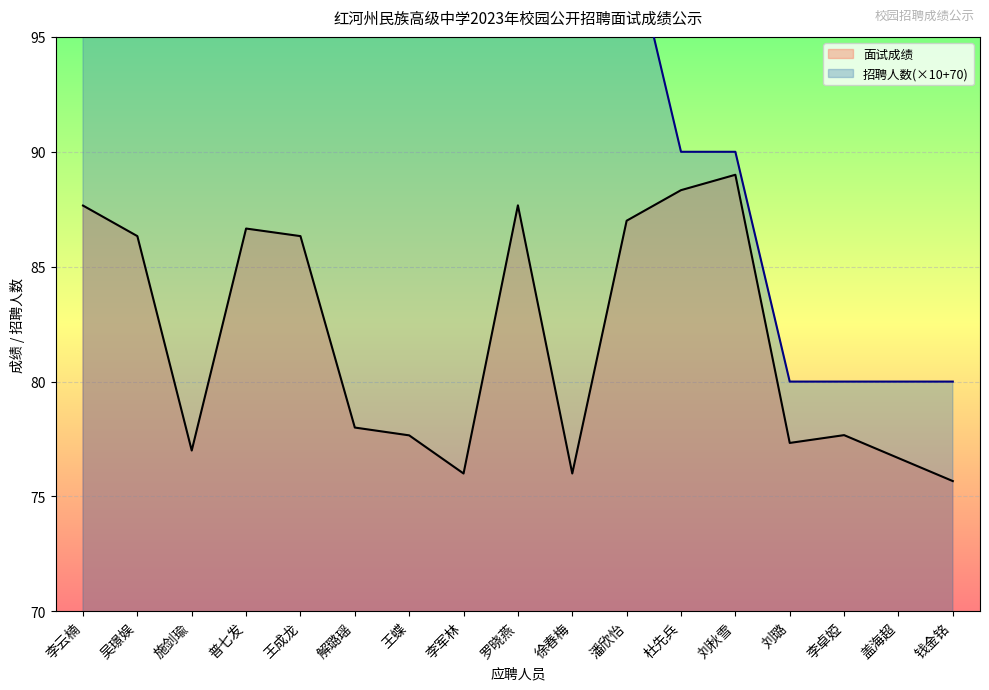

What is the label of the 16th point from the right?

吴璟娱